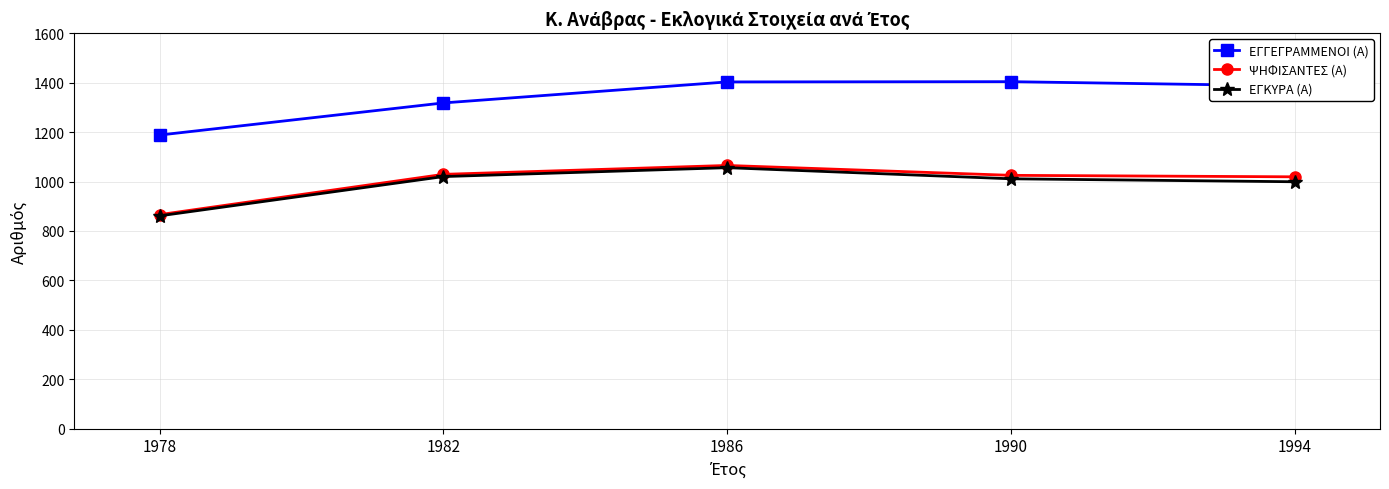

What is the difference between the highest and lowest values at 1986?

347